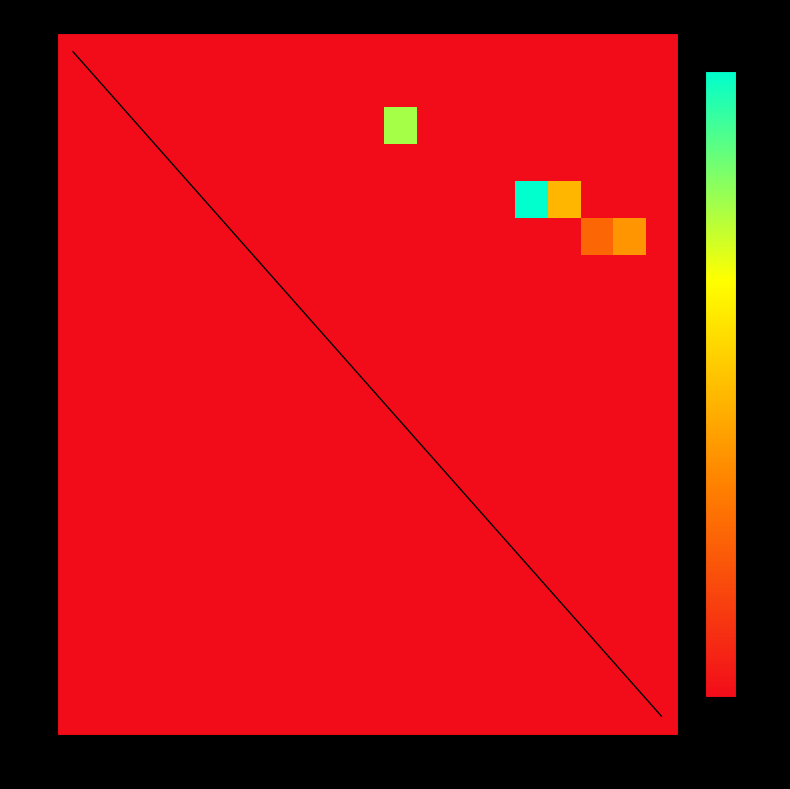

Is the value of 6 at 4 greater than the value of 0 at 10?

No